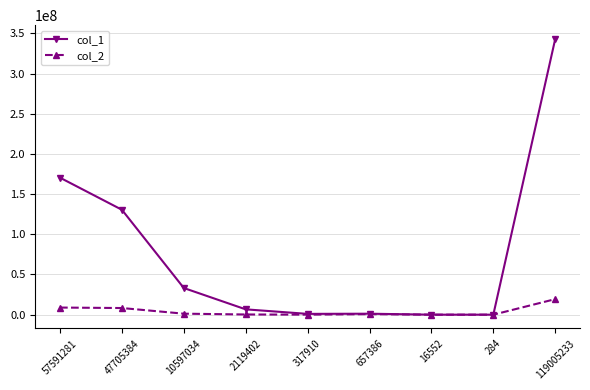

The value of col_1 at 119005233 is 343036474. True or false?

True